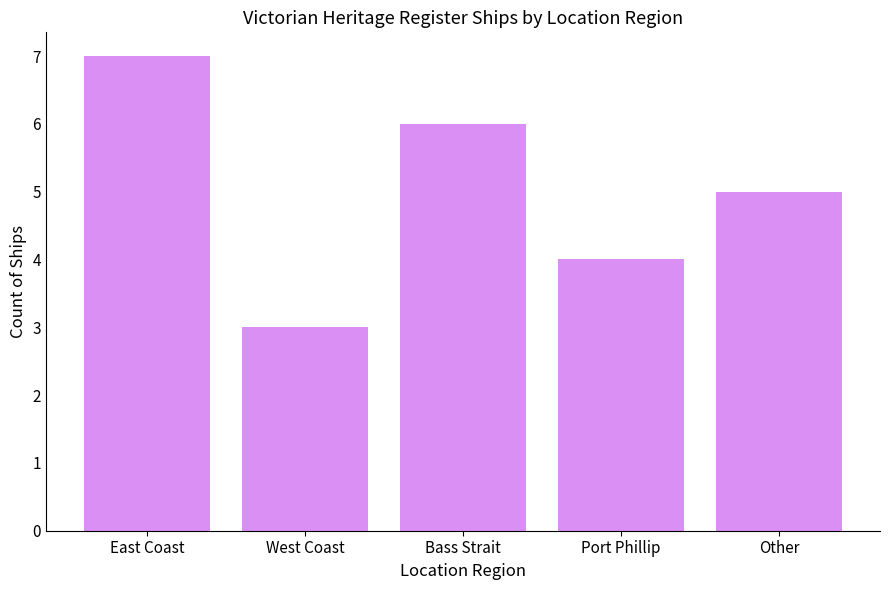

What position from the right is East Coast?

5